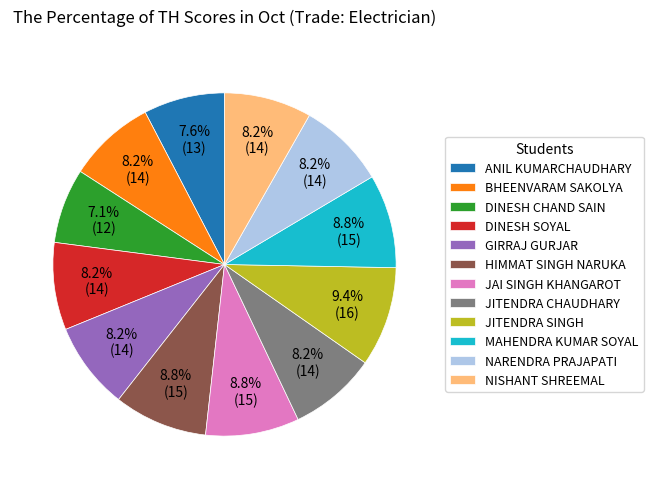

How many slices are in this pie chart?

12